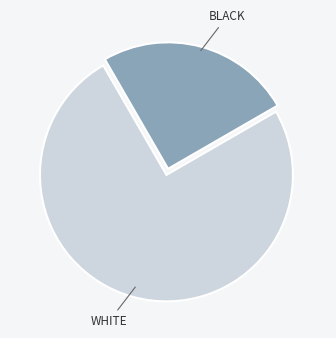

Combined, do BLACK and WHITE account for over 50%?

Yes